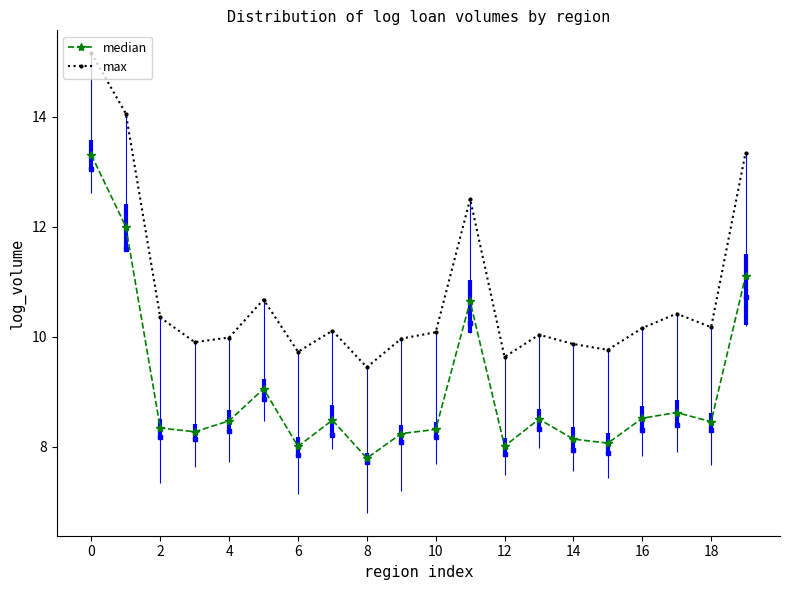

Is the value of median at 16 greater than the value of max at 14?

No